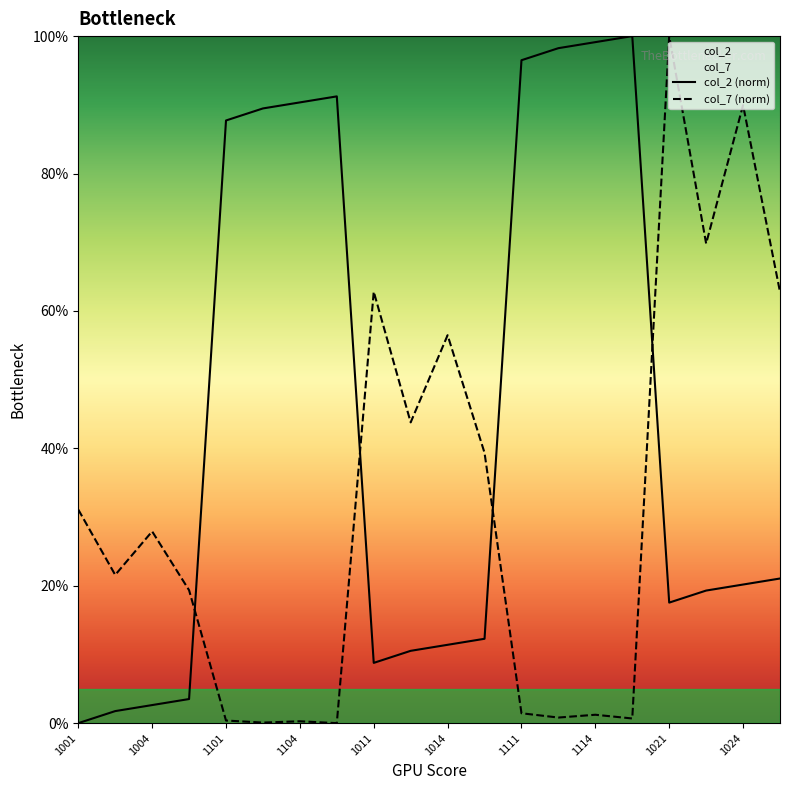

What are all the series names shown in the legend?

col_2 (norm), col_7 (norm)